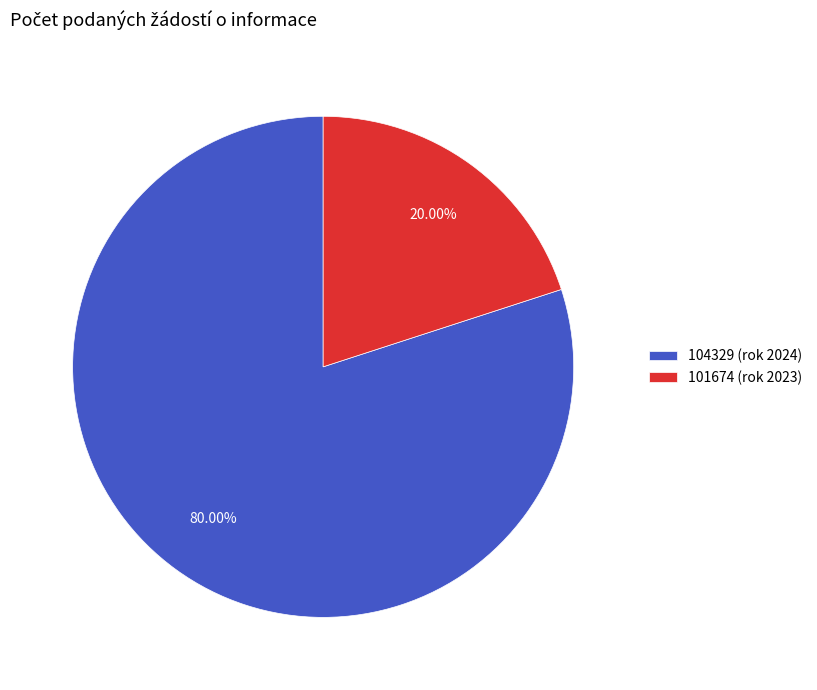

Rank the categories by value from lowest to highest.

101674, 104329